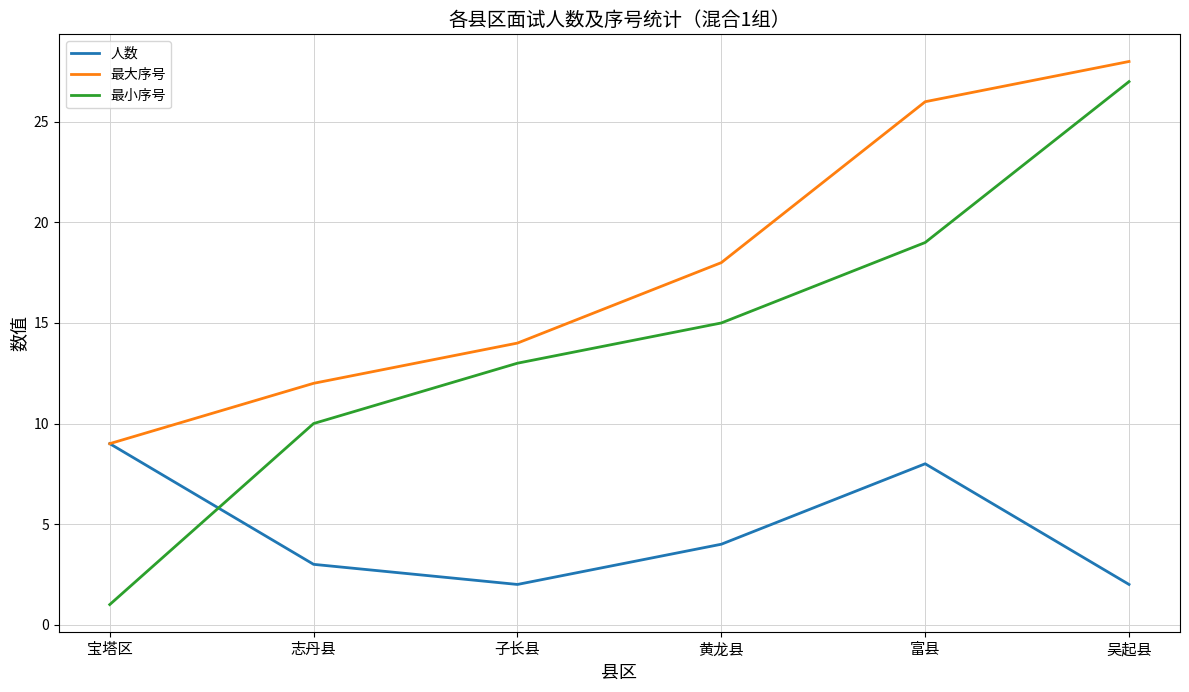

The 最小序号 series shows 15 at 志丹县. True or false?

False